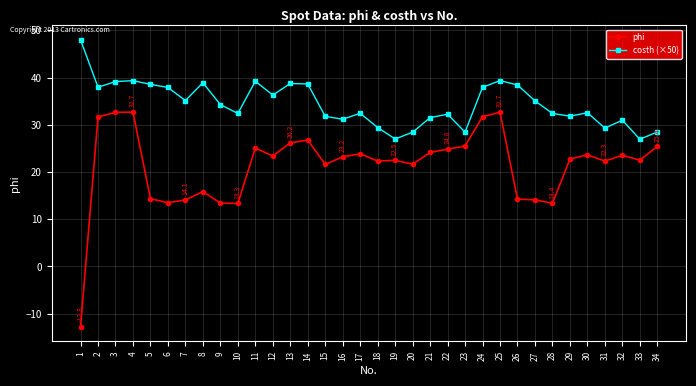

True or false: phi has more than 0 interior local peaks.

True